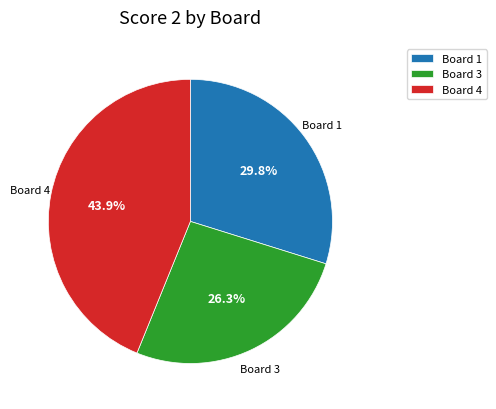

To the nearest percent, what is the combined percentage of Board 1 and Board 3?

56%